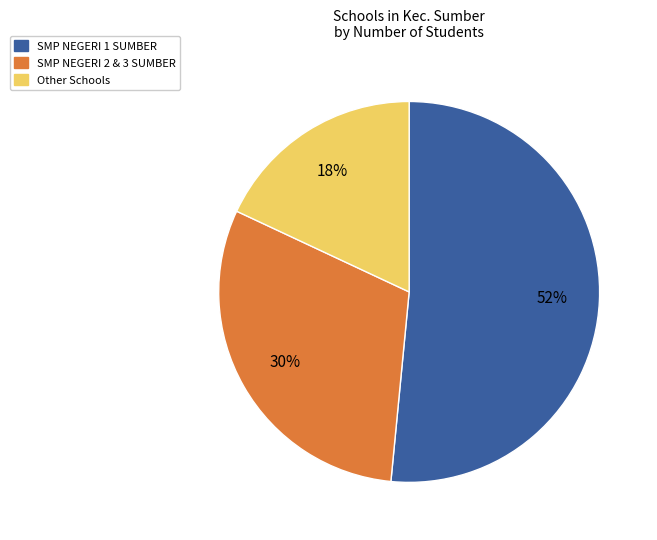

Is the sum of SMP NEGERI 2 & 3 SUMBER and Other Schools greater than half?

No